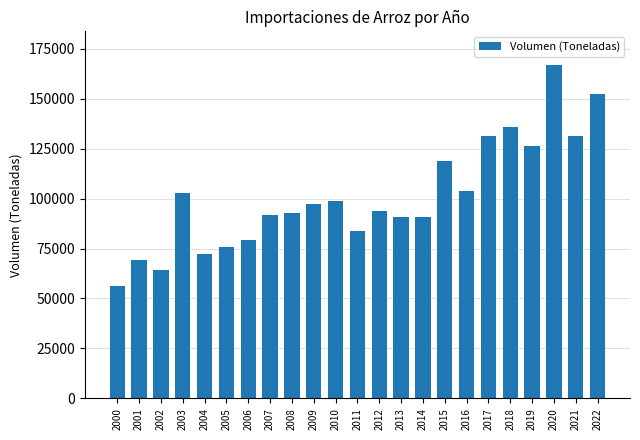

What is the difference between the maximum and minimum values?

110843.2